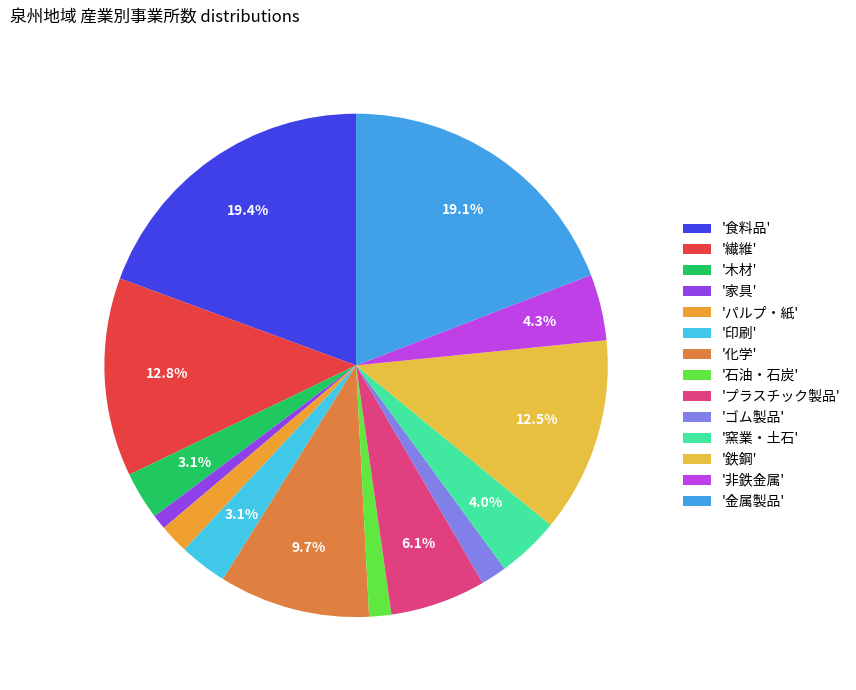

How many slices are in this pie chart?

14